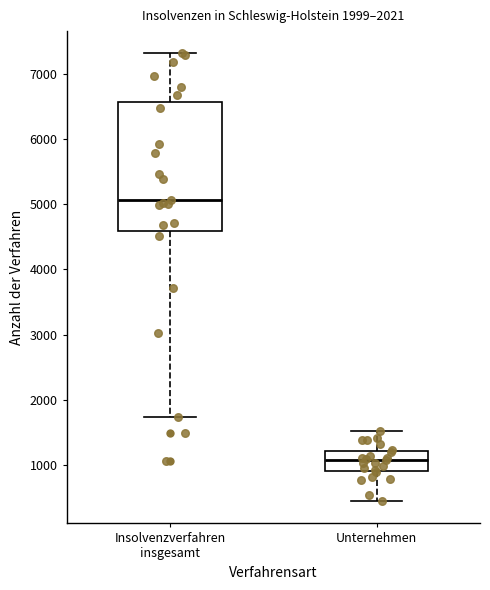

Which box has the lowest median line?

Unternehmen